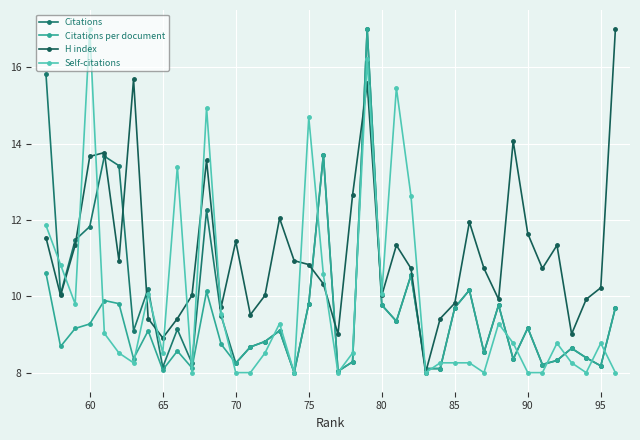

Is it true that Citations equals 29.2 at 17?

False